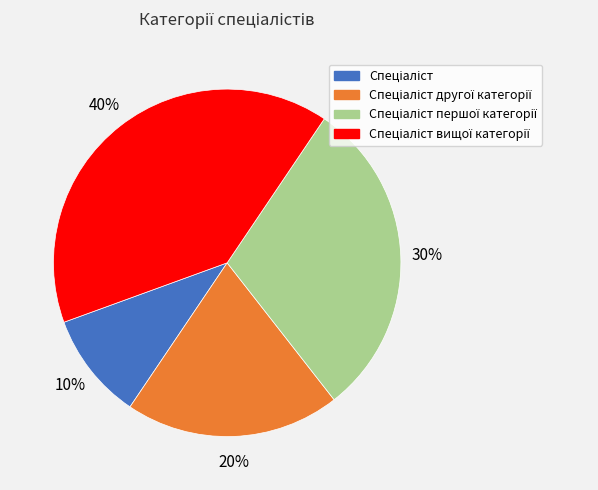

Is there any slice that represents more than half of the pie?

No